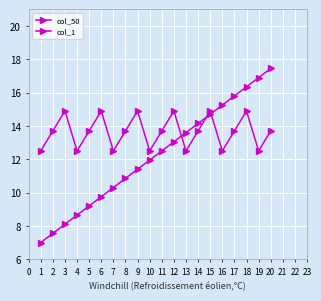

How many lines are shown in the chart?

2